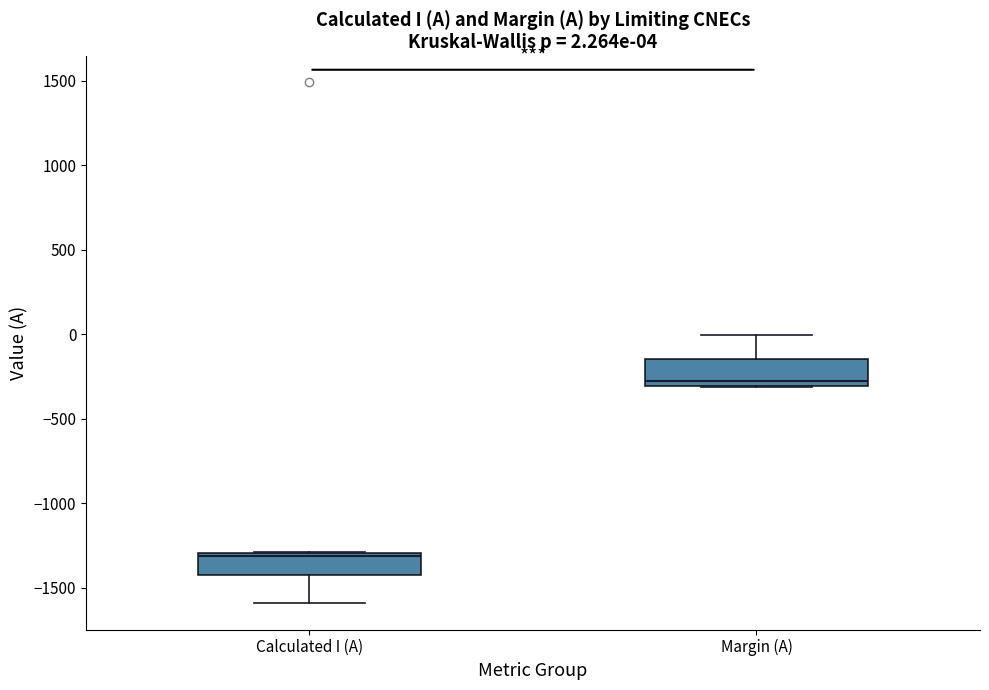

Which box's median line is the lowest?

Calculated I (A)